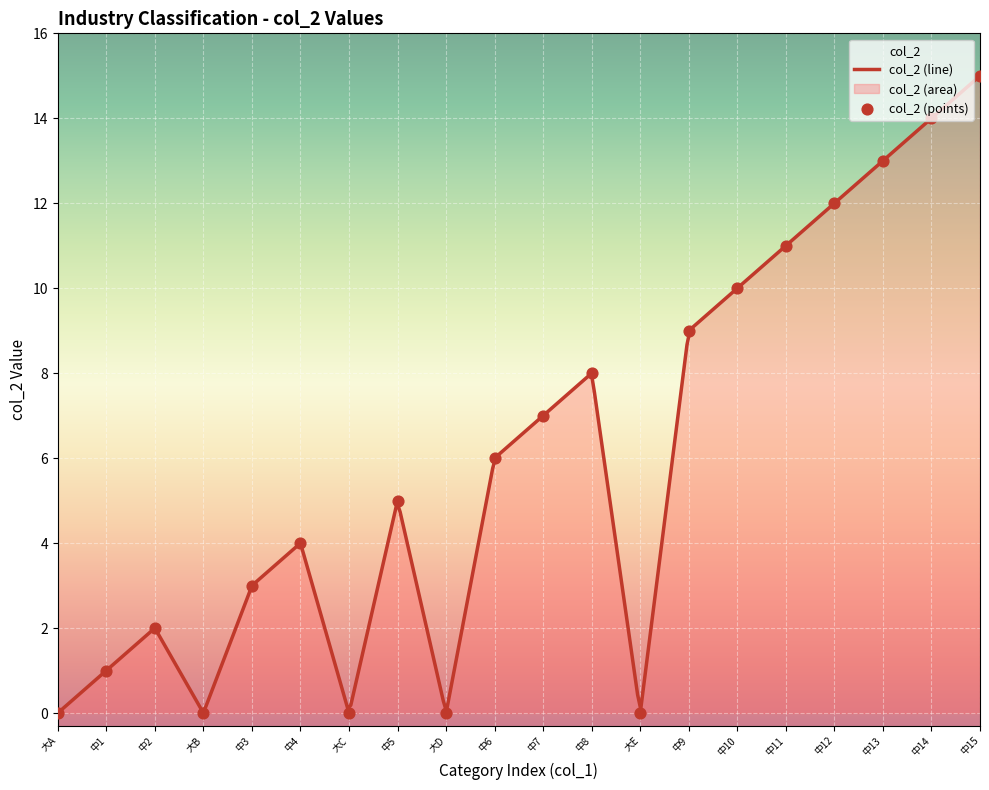

What is the highest value of the col_2 (line) series?

15.0